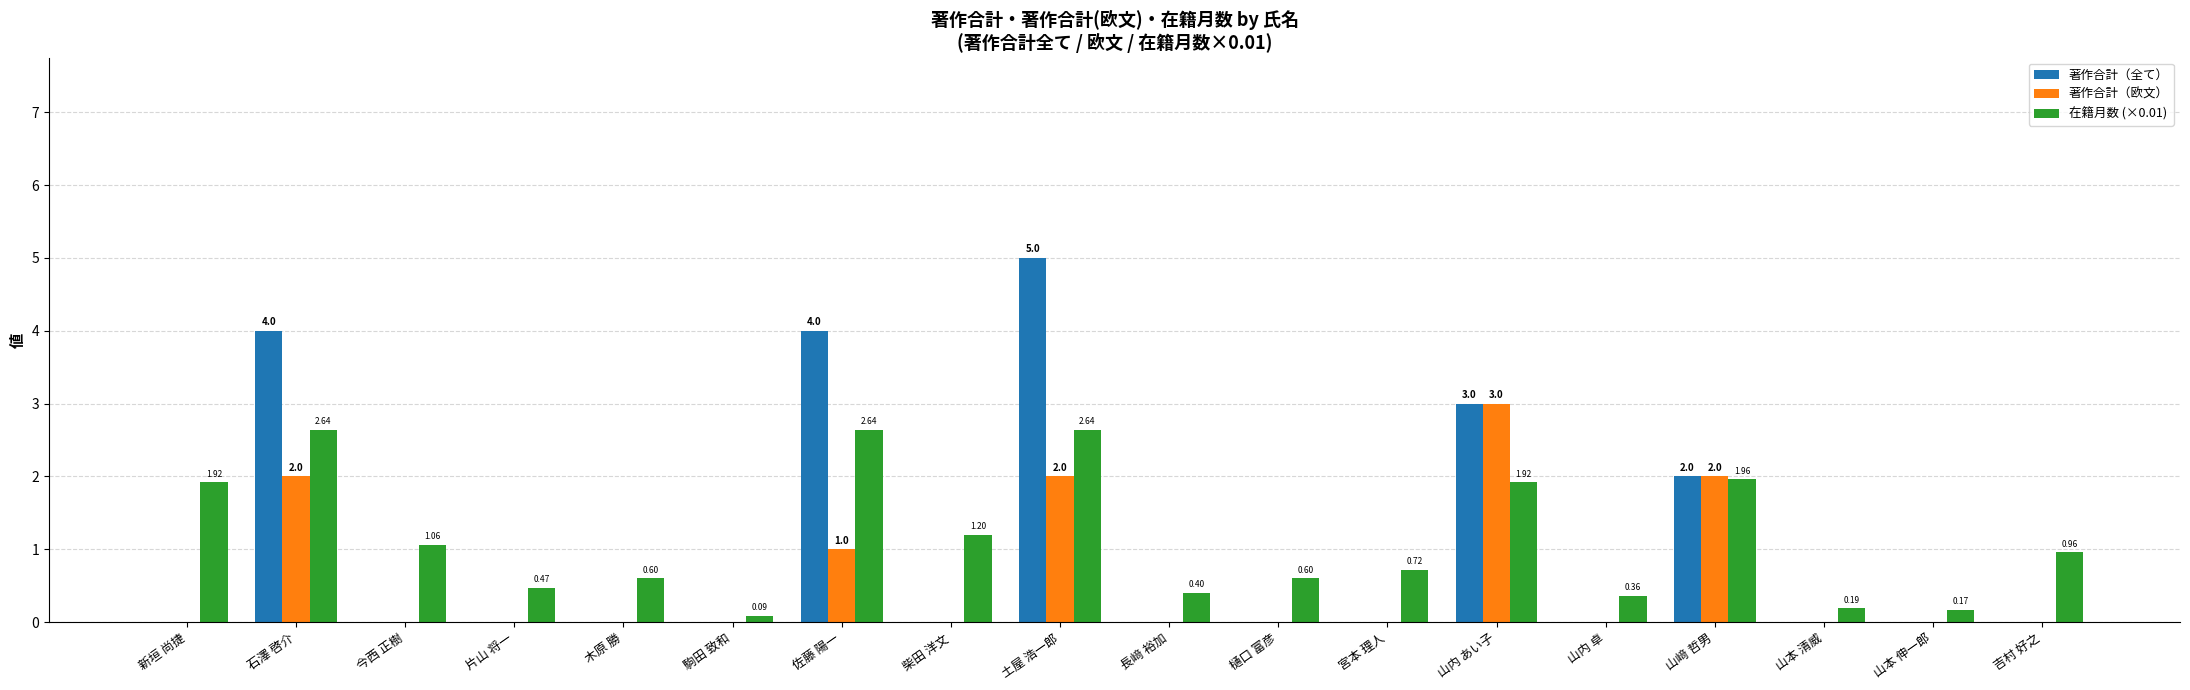

Which series changed the most between 木原 勝 and 宮本 理人?

在籍月数 (×0.01)